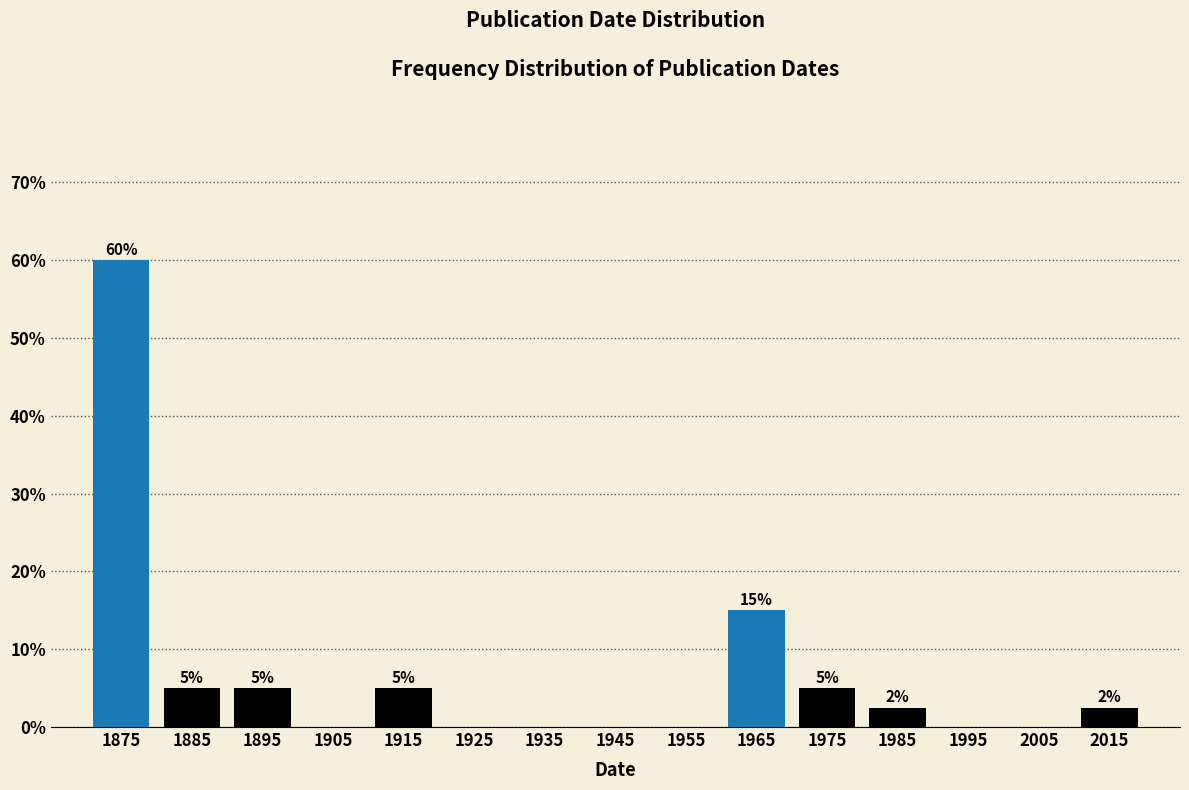

Over which range of the x-axis is the bar tallest?

1870 to 1880